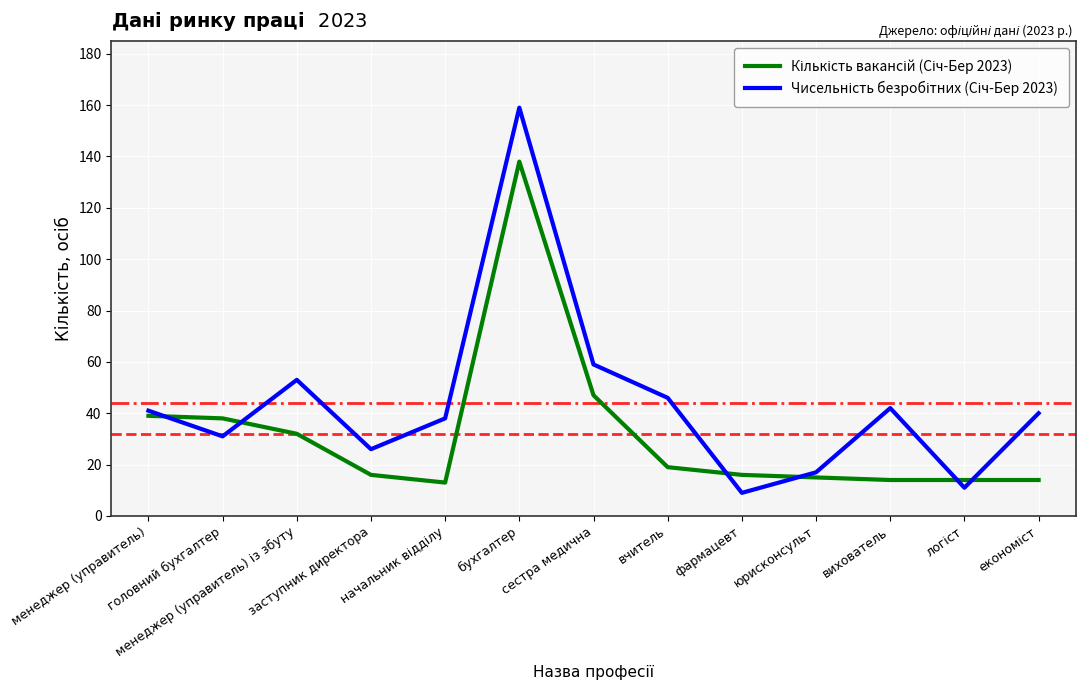

What is the maximum value shown in the chart?

159